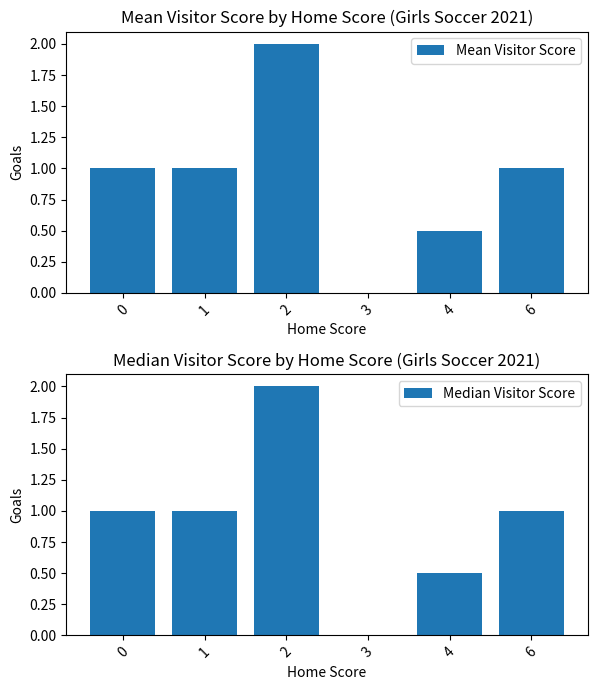

What is the total value across all series at 6?

2.0